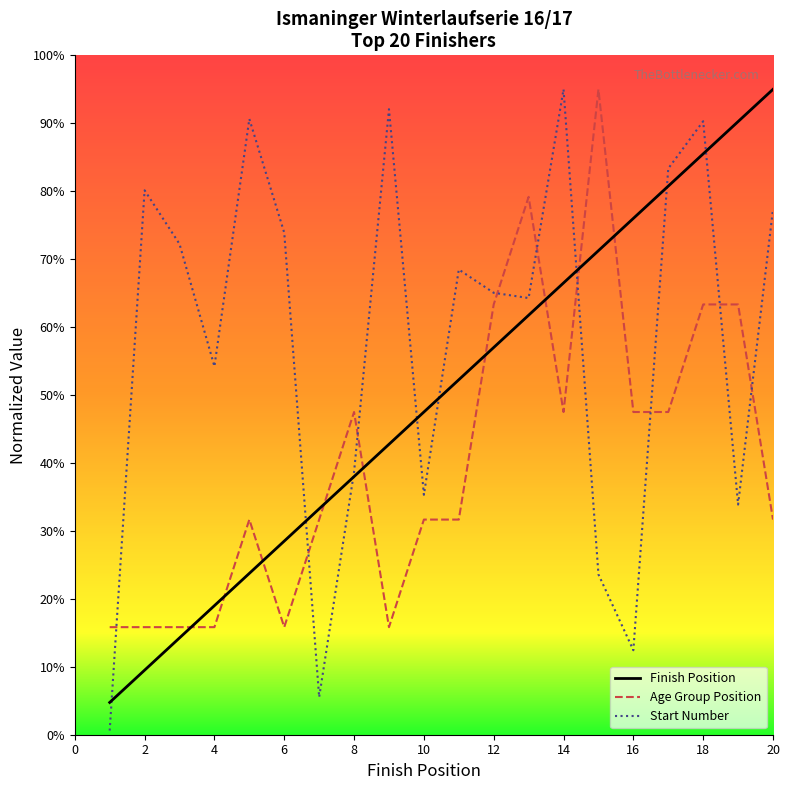

What are all the series names shown in the legend?

Finish Position, Age Group Position, Start Number